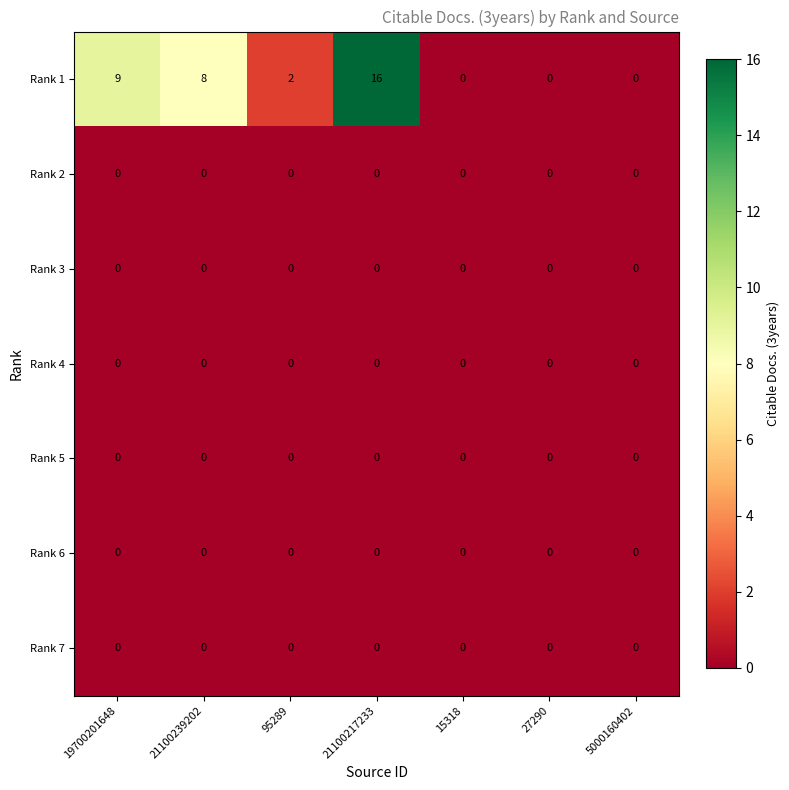

How many positive values does the Rank 1 series have?

4